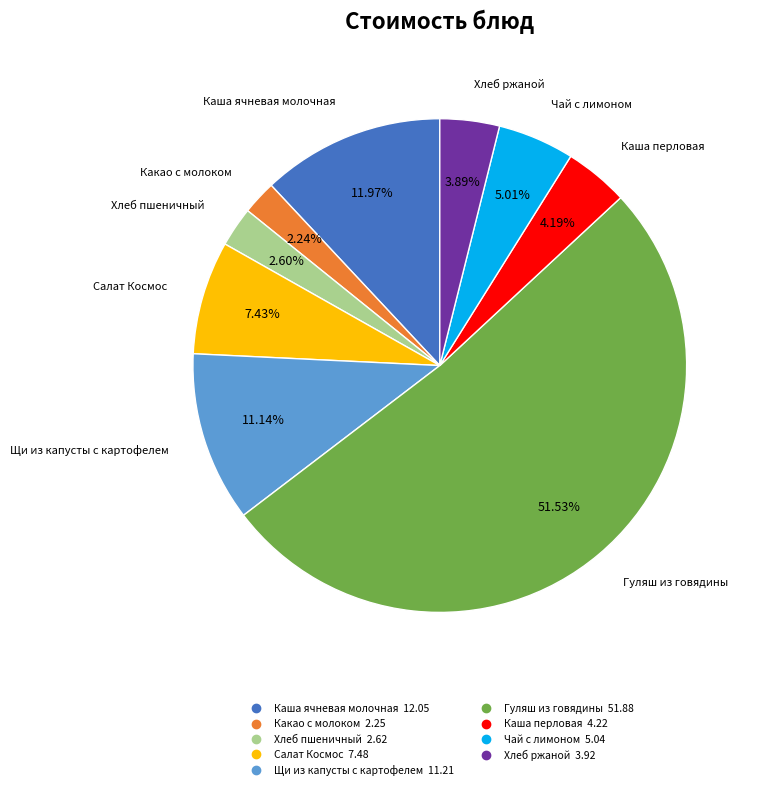

What is the total percentage of Хлеб пшеничный and Хлеб ржаной?

6.5%